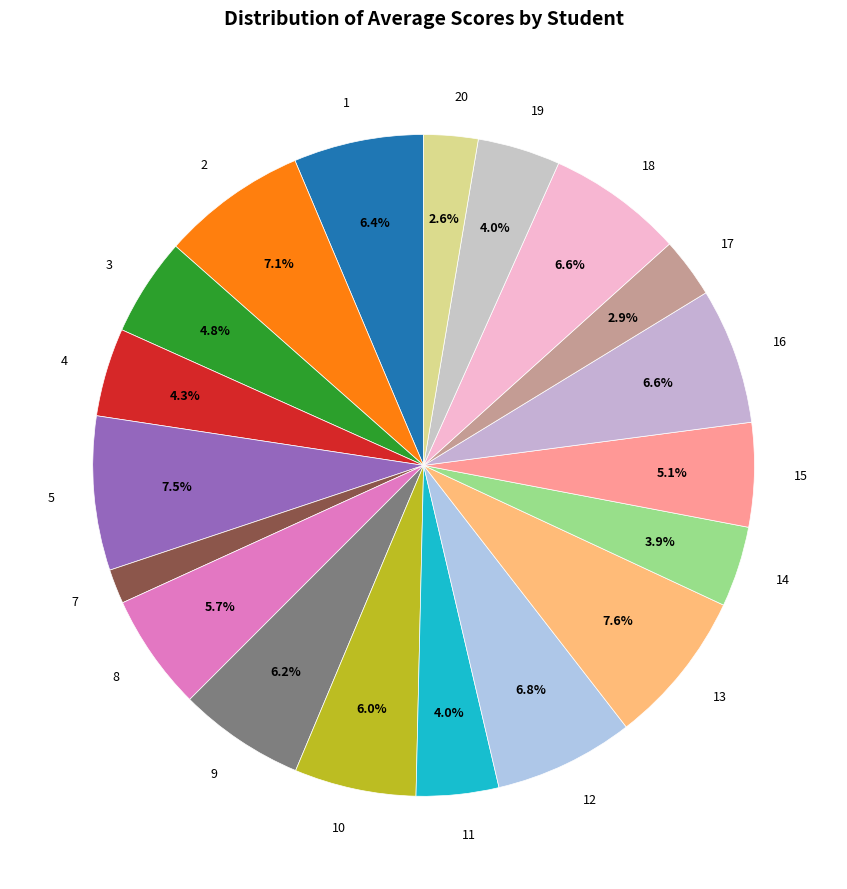

Between 11 and 15, which is larger?

15